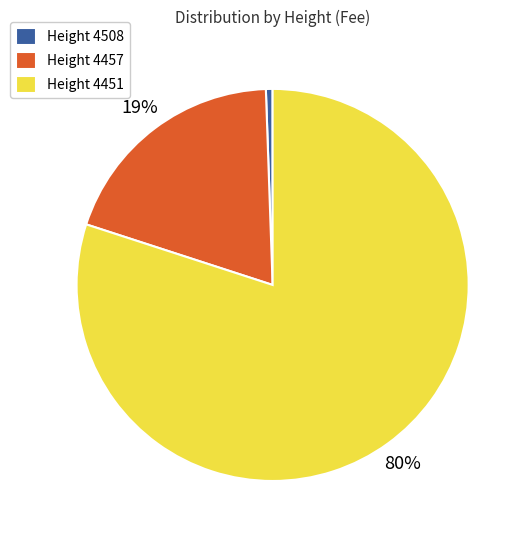

To the nearest percent, what portion does Height 4457 represent?

19%